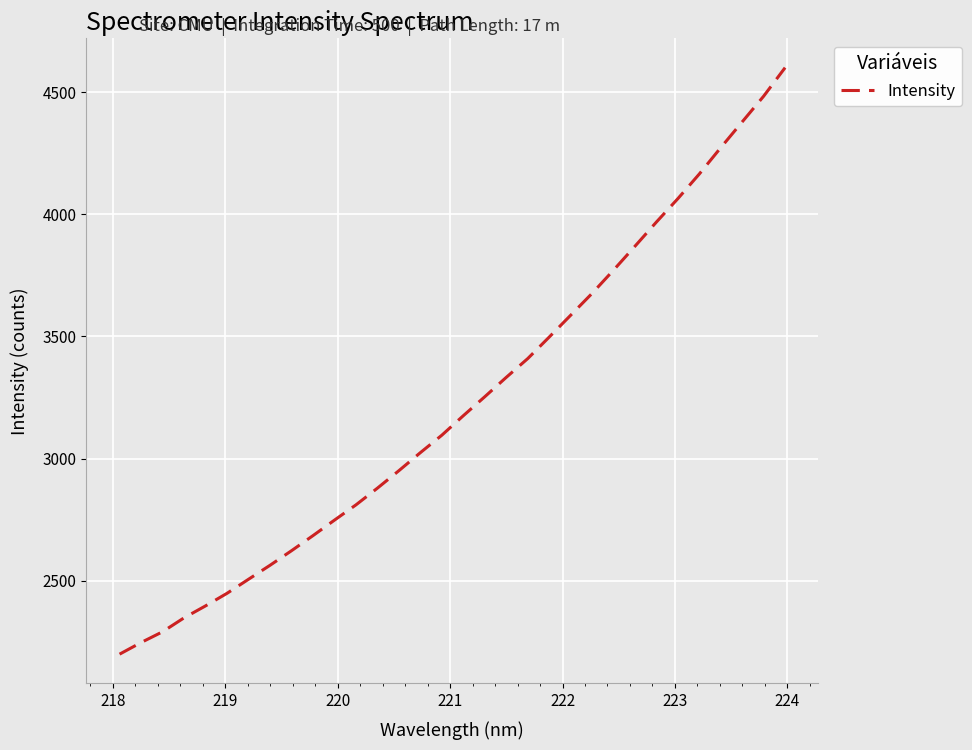

What is the minimum value shown in the chart?

2199.0